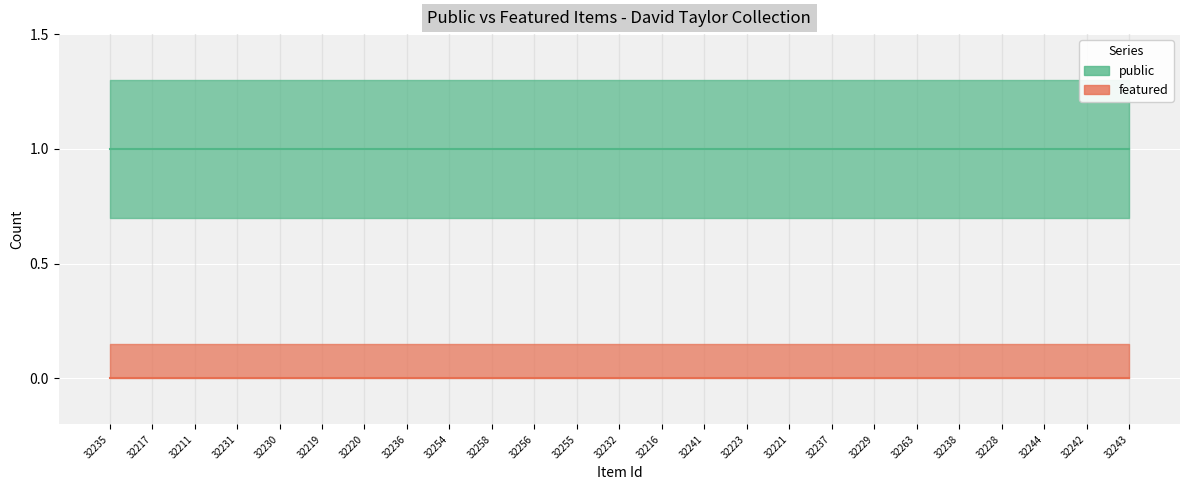

True or false: public has more than 1 interior local peaks.

False